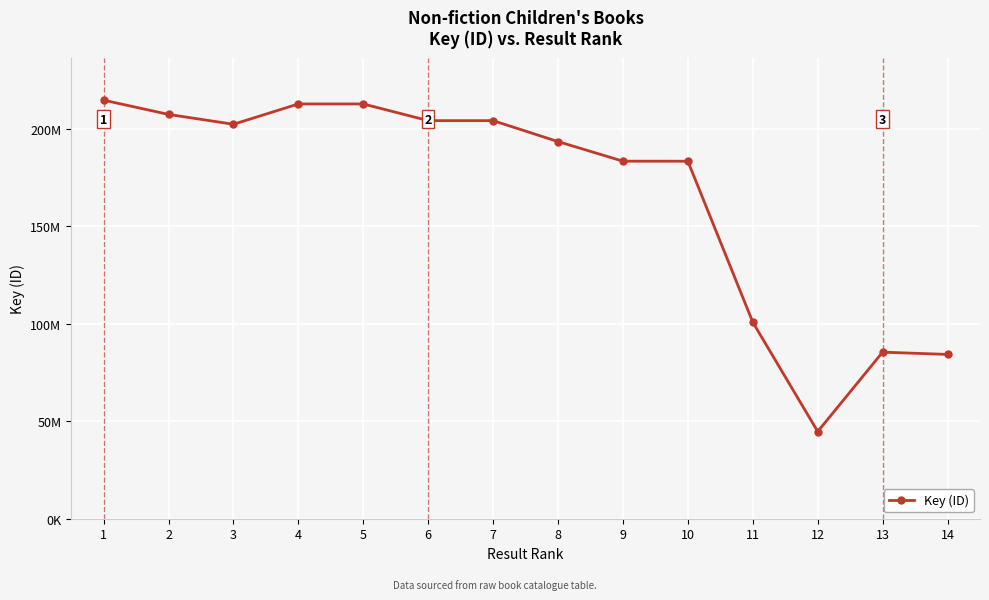

The value at 3 is 202220826. True or false?

True